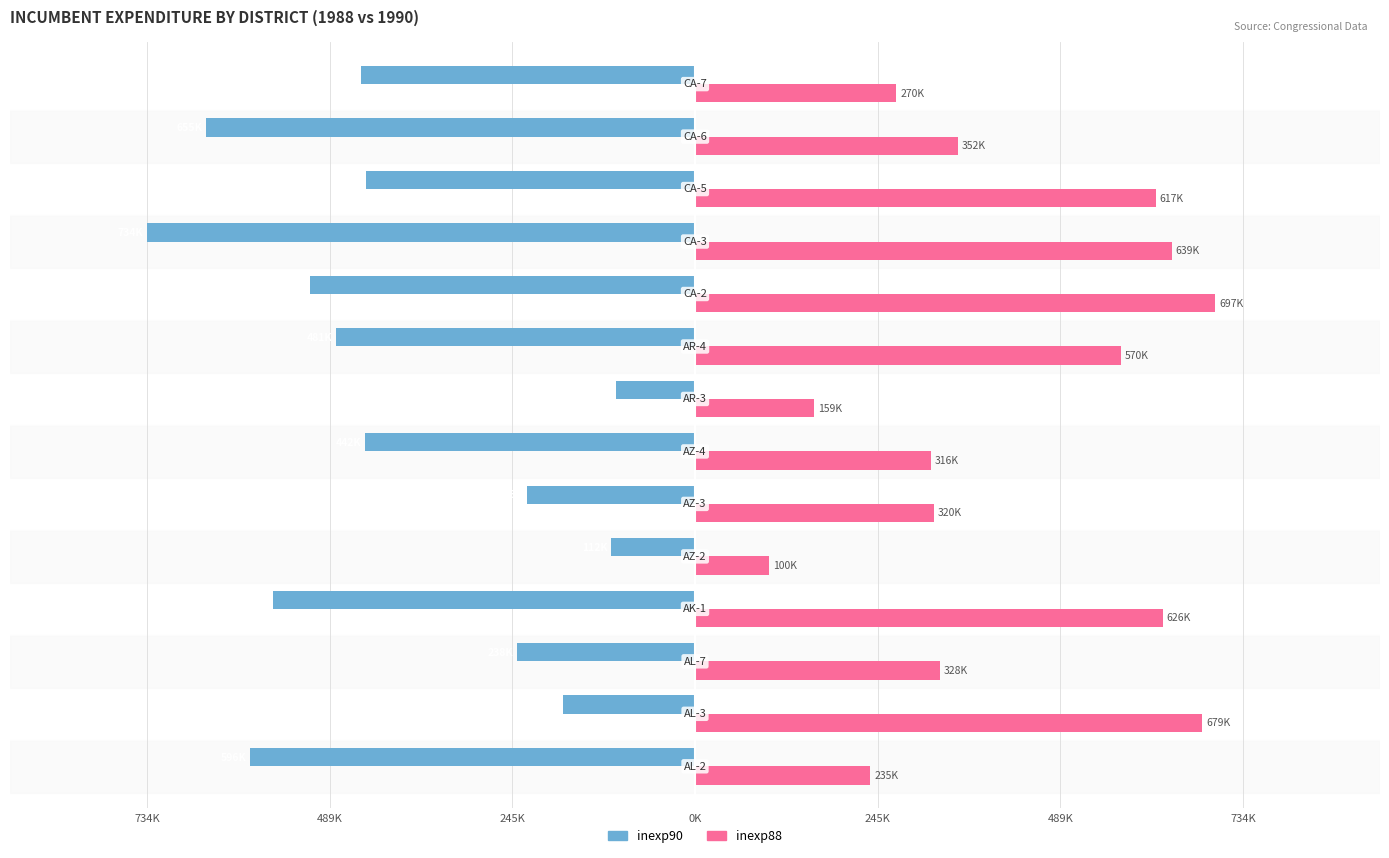

What are all the series names shown in the legend?

inexp90, inexp88